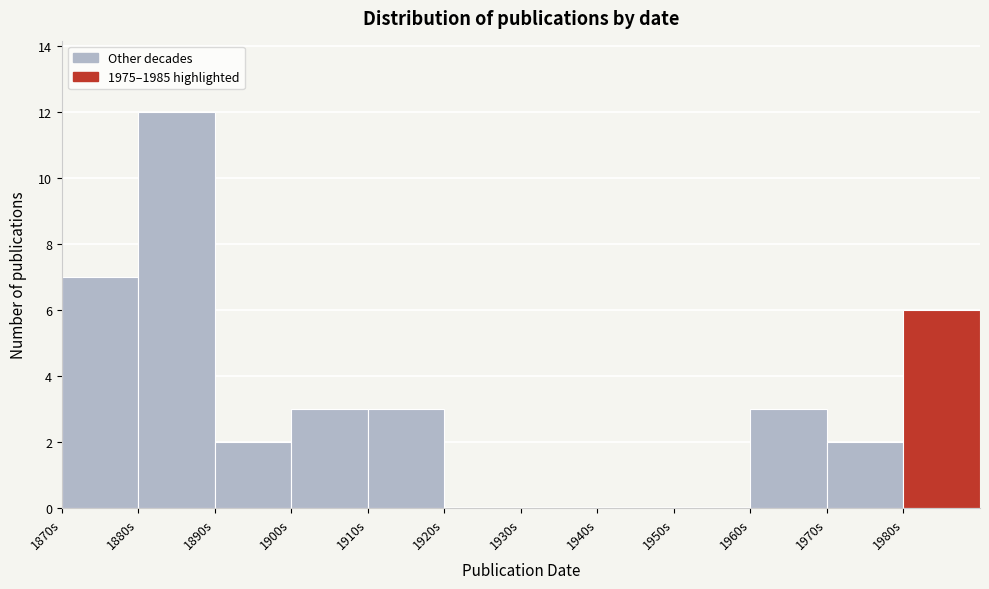

Reading left to right, transcribe this chart: for each bar, give the range it covers on the x-axis and its height. The values are not printed on the chart, so give them approximately, as read against the axis.

1870 to 1880: 7
1880 to 1890: 12
1890 to 1900: 2
1900 to 1910: 3
1910 to 1920: 3
1920 to 1930: 0
1930 to 1940: 0
1940 to 1950: 0
1950 to 1960: 0
1960 to 1970: 3
1970 to 1980: 2
1980 to 1990: 6